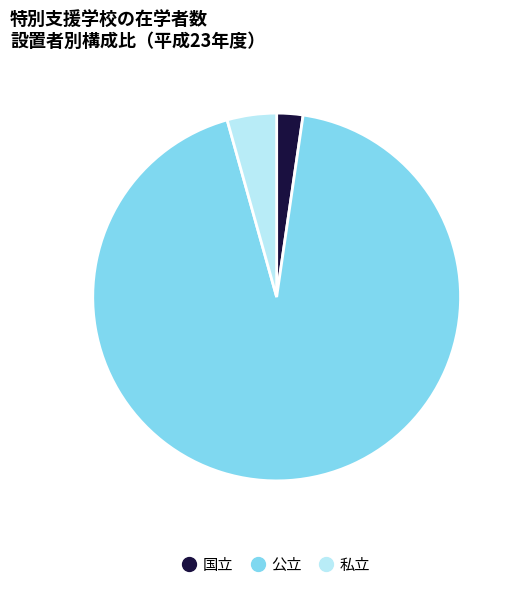

True or false: 国立 accounts for 2% of the total.

True